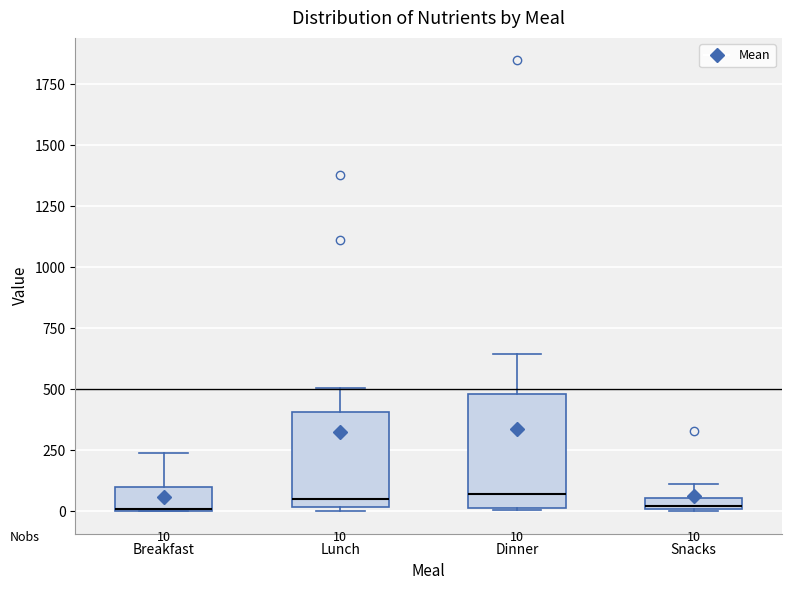

Comparing the boxes themselves (not the whiskers), which one is the tallest?

Dinner